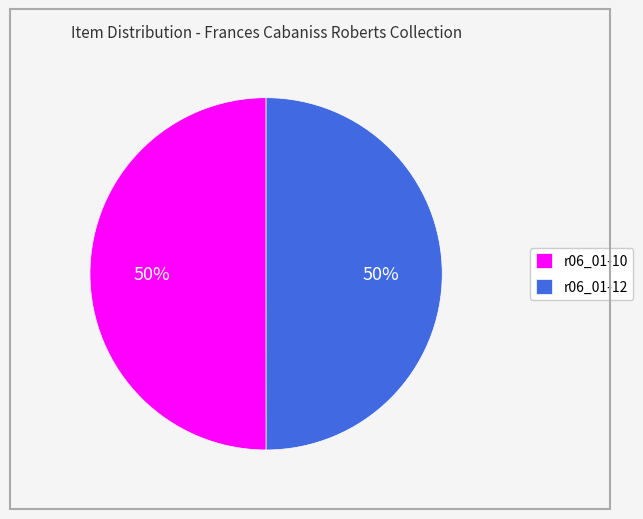

Approximately how many times larger is the value at r06_01-10 compared to r06_01-12?

1.0